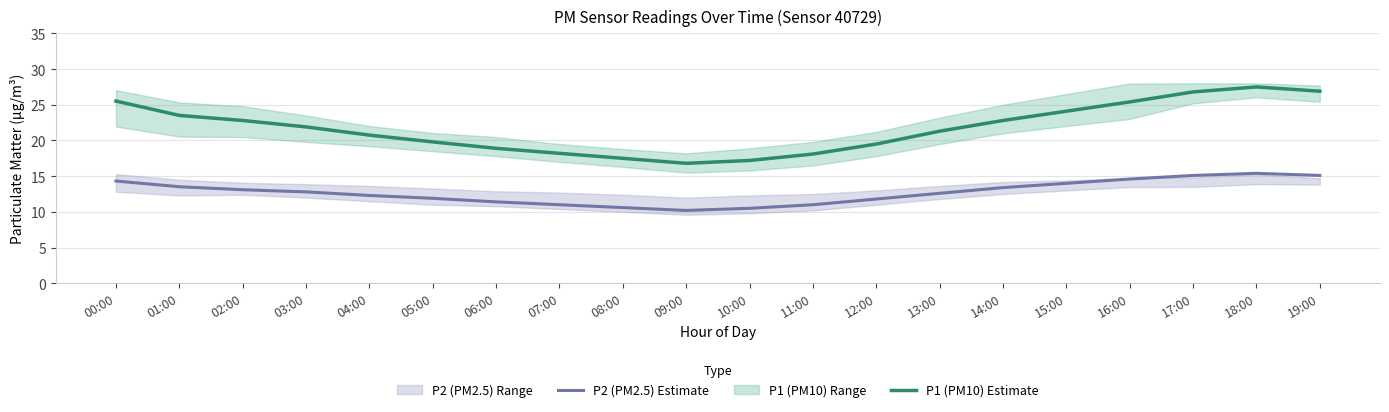

True or false: P2 (PM2.5) Estimate and P1 (PM10) Estimate cross at least once.

False